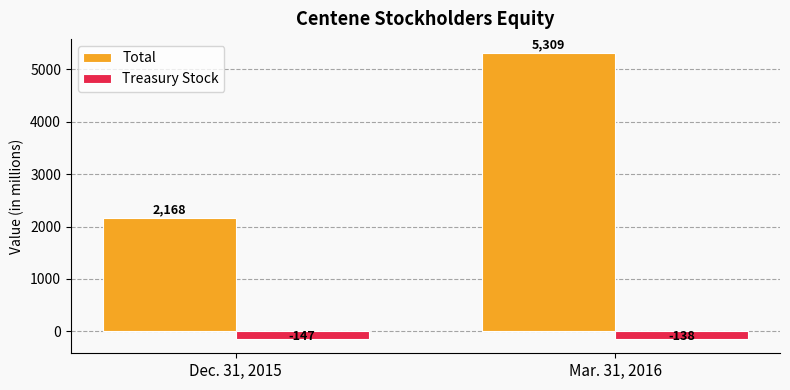

Count the Total values in the range 2168 to 5309.

2